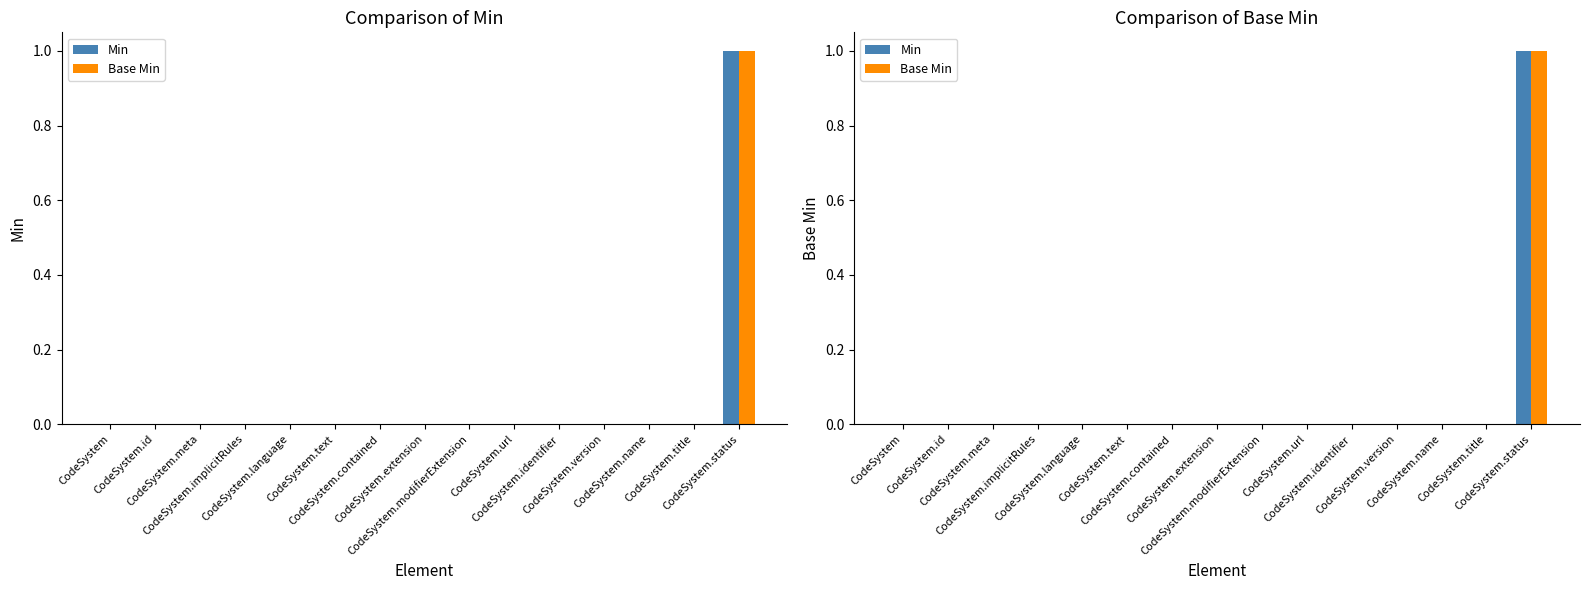

Rank the categories by Base Min value from lowest to highest.

CodeSystem, CodeSystem.id, CodeSystem.meta, CodeSystem.implicitRules, CodeSystem.language, CodeSystem.text, CodeSystem.contained, CodeSystem.extension, CodeSystem.modifierExtension, CodeSystem.url, CodeSystem.identifier, CodeSystem.version, CodeSystem.name, CodeSystem.title, CodeSystem.status